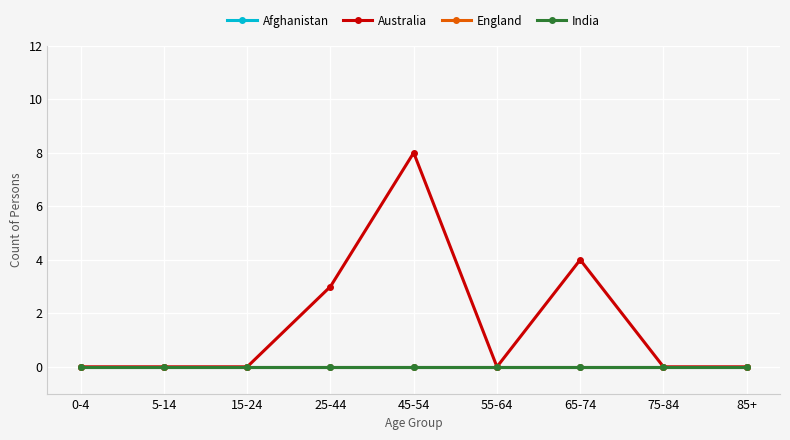

True or false: England and India cross at least once.

False